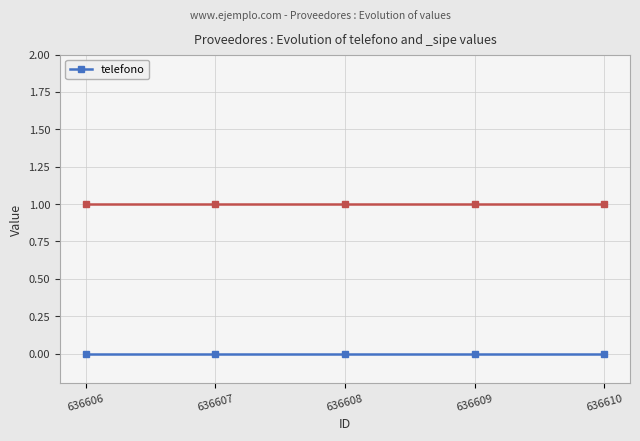

At which category does the chart reach its peak across all series?

636606